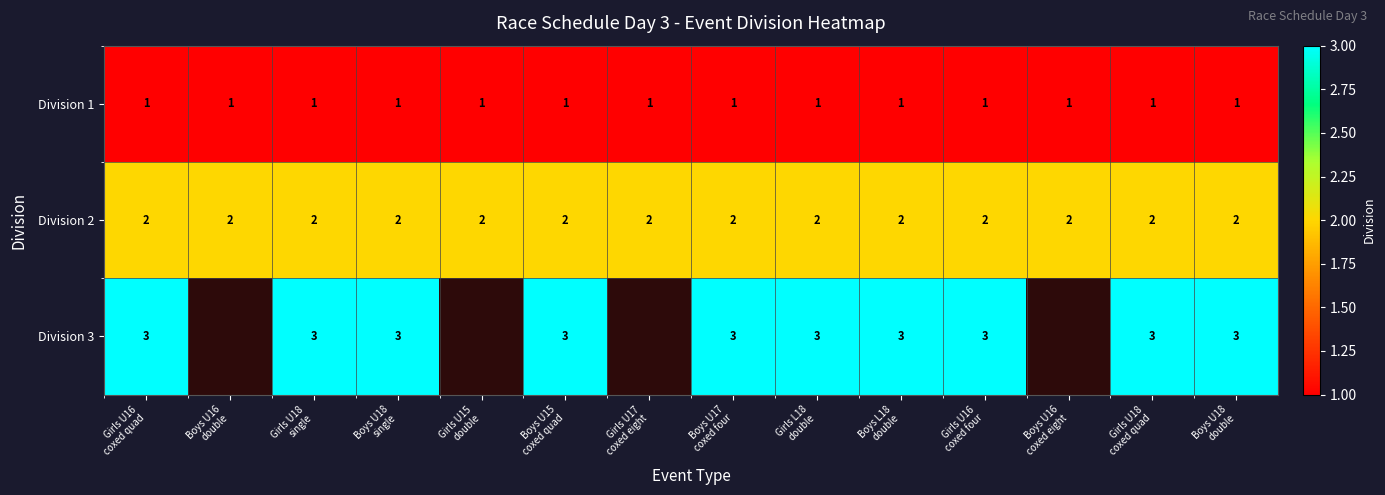

The value of Division 3 at Girls L18 double is 3.0. True or false?

True